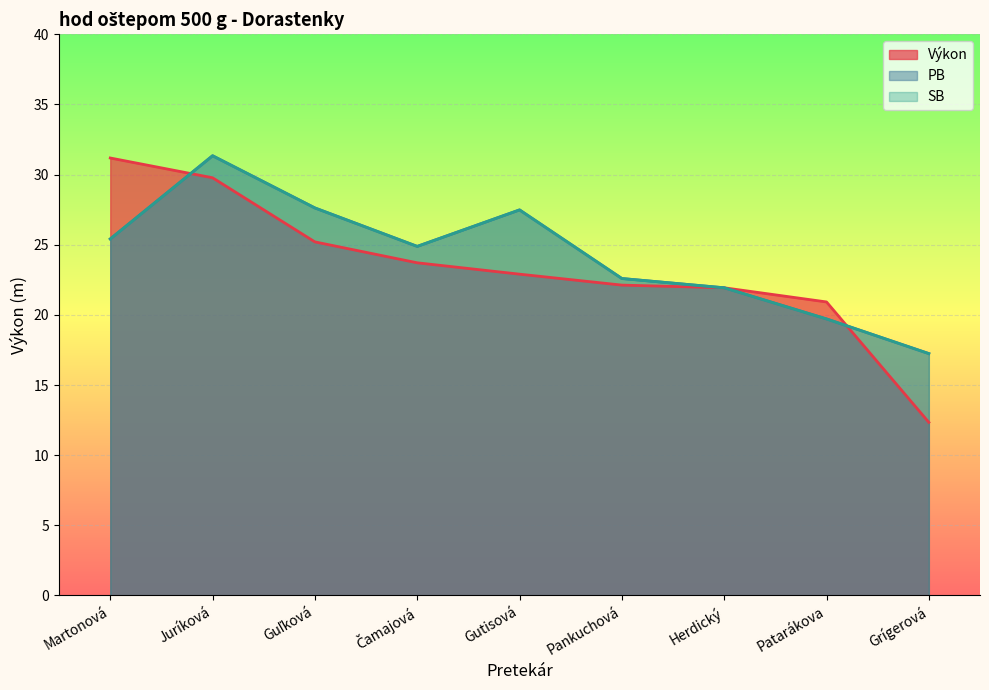

Does the chart display data point markers on the line(s)?

No